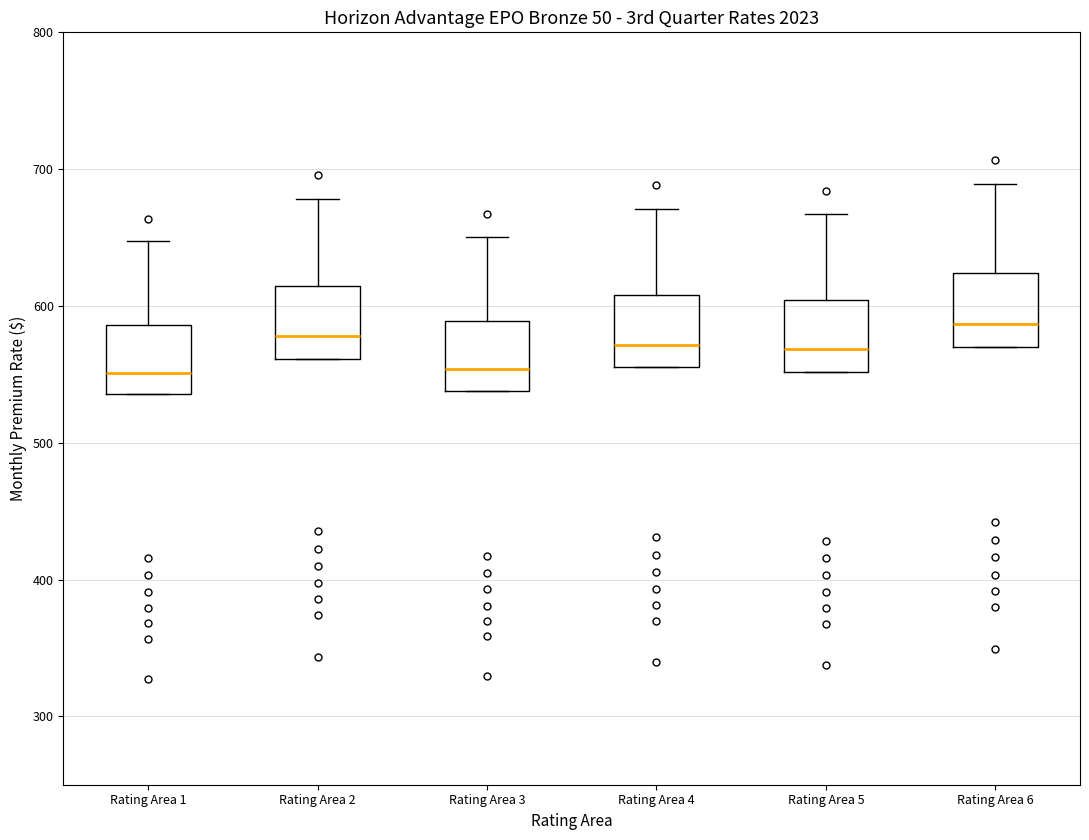

Reading left to right, read every box against the y-axis: the position of its median line, the range the box covers, and the ends of its whiskers. The values are not printed on the chart, so give them approximately, as read against the axis.

Rating Area 1: median 550, box 540 to 590, whiskers 540 to 650
Rating Area 2: median 580, box 560 to 610, whiskers 560 to 680
Rating Area 3: median 550, box 540 to 590, whiskers 540 to 650
Rating Area 4: median 570, box 560 to 610, whiskers 560 to 670
Rating Area 5: median 570, box 550 to 600, whiskers 550 to 670
Rating Area 6: median 590, box 570 to 620, whiskers 570 to 690